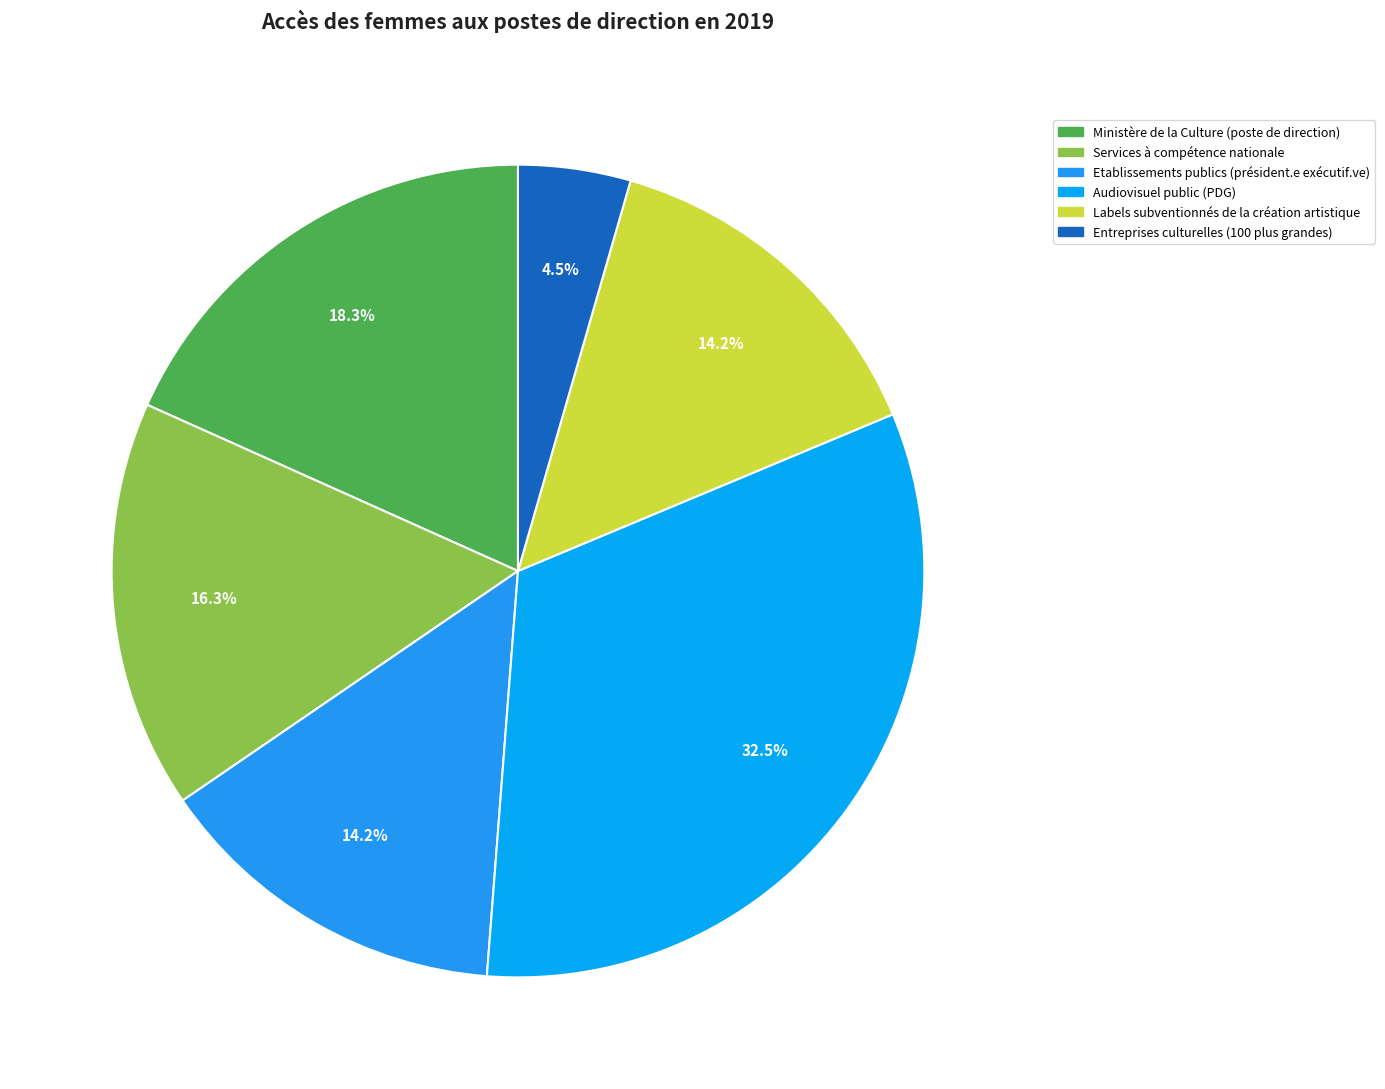

Does any single category account for the majority?

No